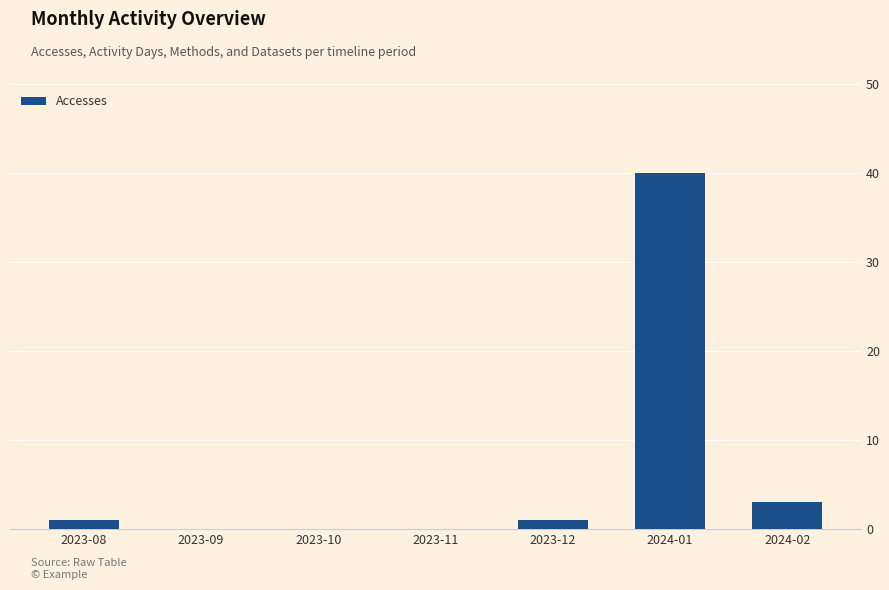

Reading left to right, transcribe all the data shown in this chart.

1	0	0	0	1	40	3